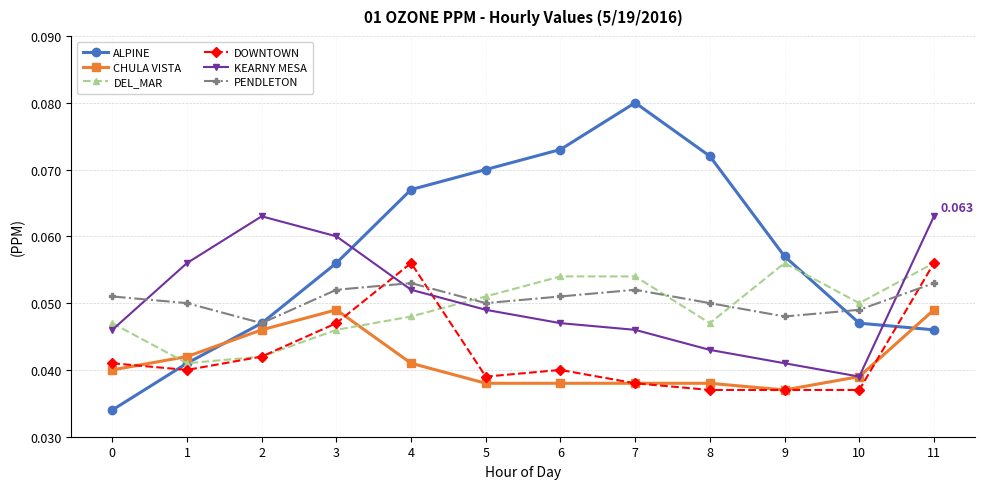

What is the sum of all DOWNTOWN values?

0.5